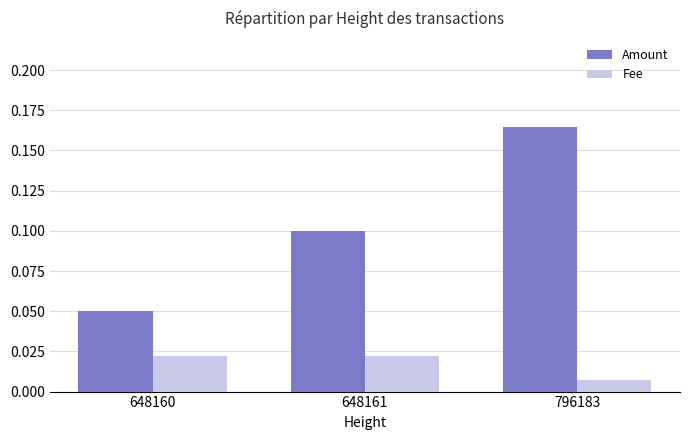

At which label does Amount reach its minimum?

648160